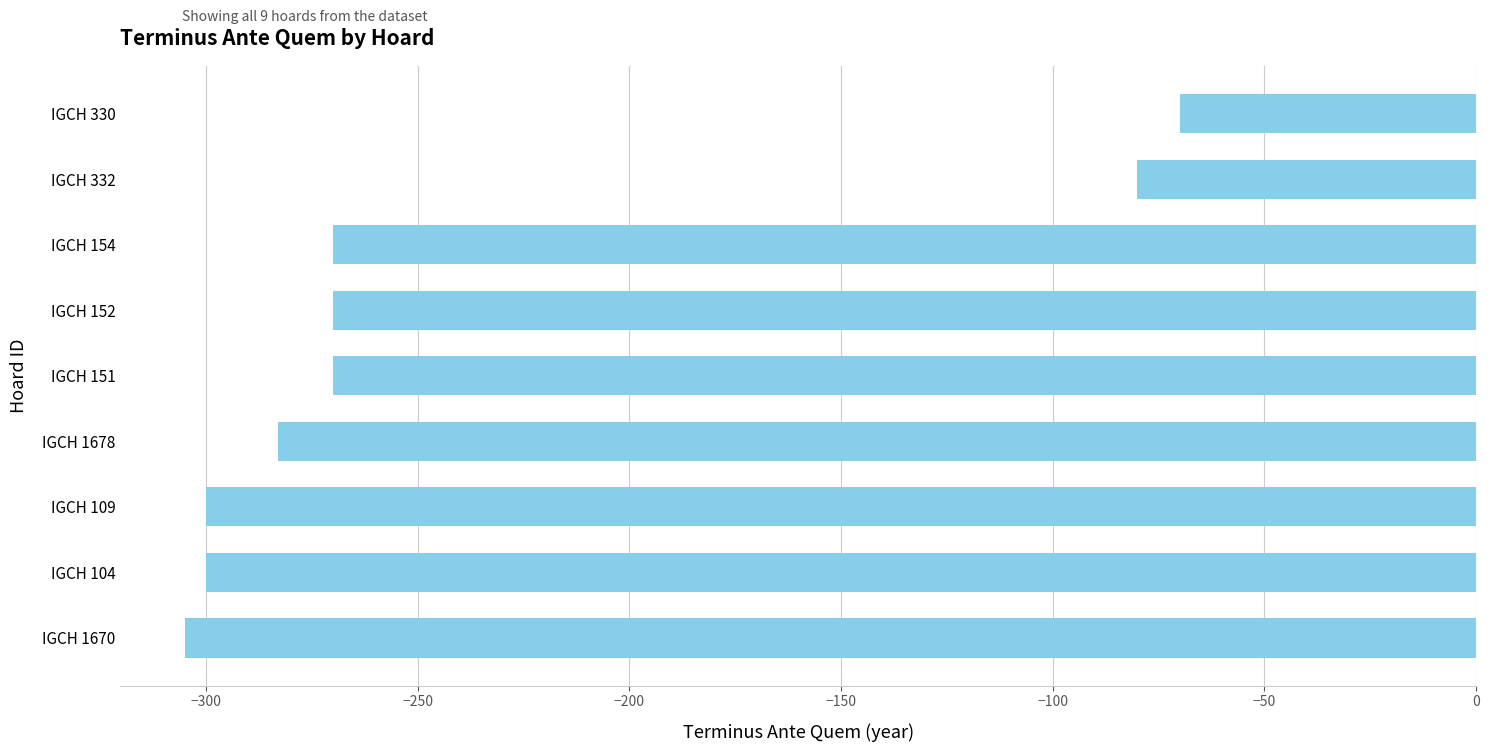

Which has a higher value, IGCH 109 or IGCH 151?

IGCH 151